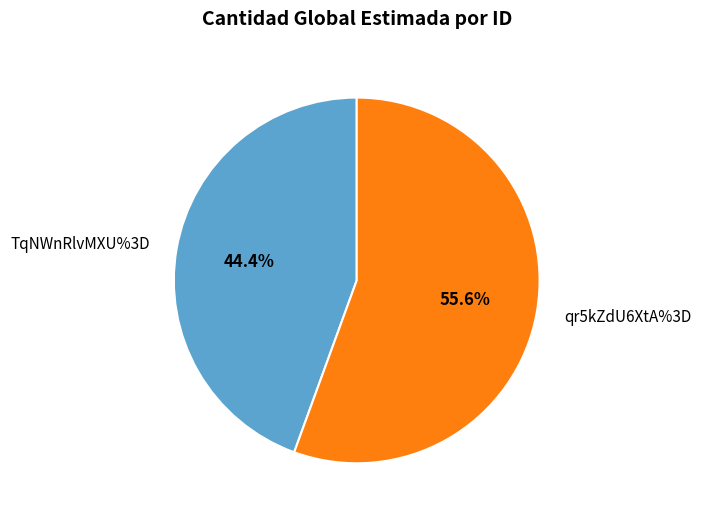

What is the ratio of the value at TqNWnRlvMXU%3D to the value at qr5kZdU6XtA%3D?

0.8